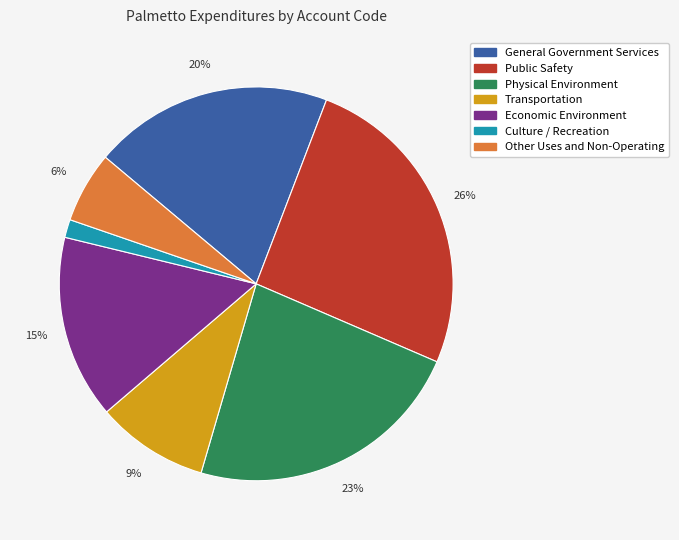

True or false: Transportation accounts for 9% of the total.

True